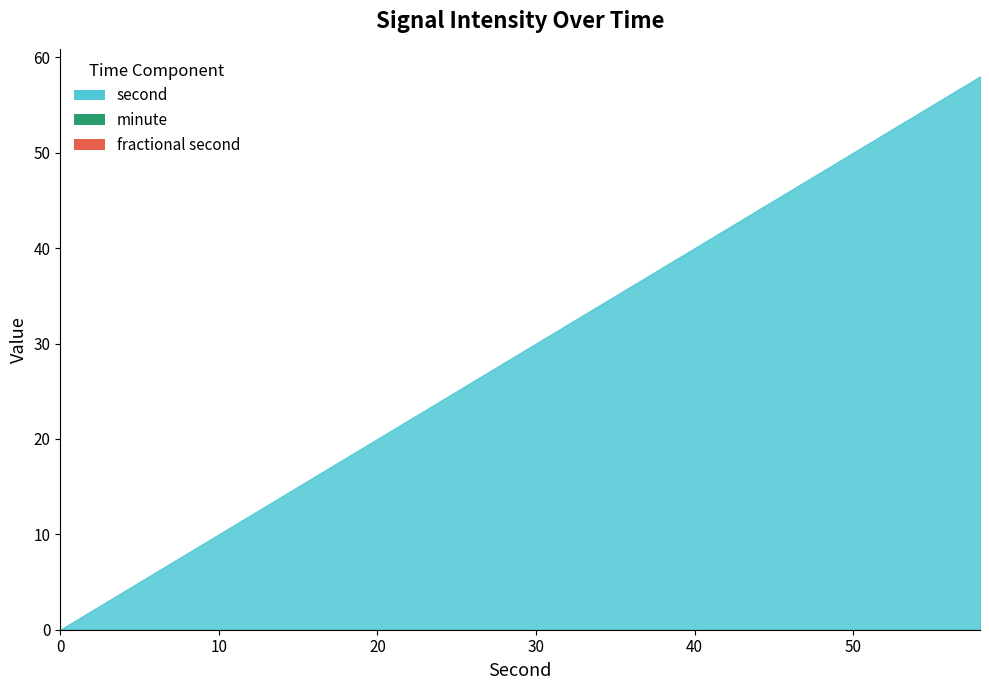

Which series changed the most between 20 and 30?

second